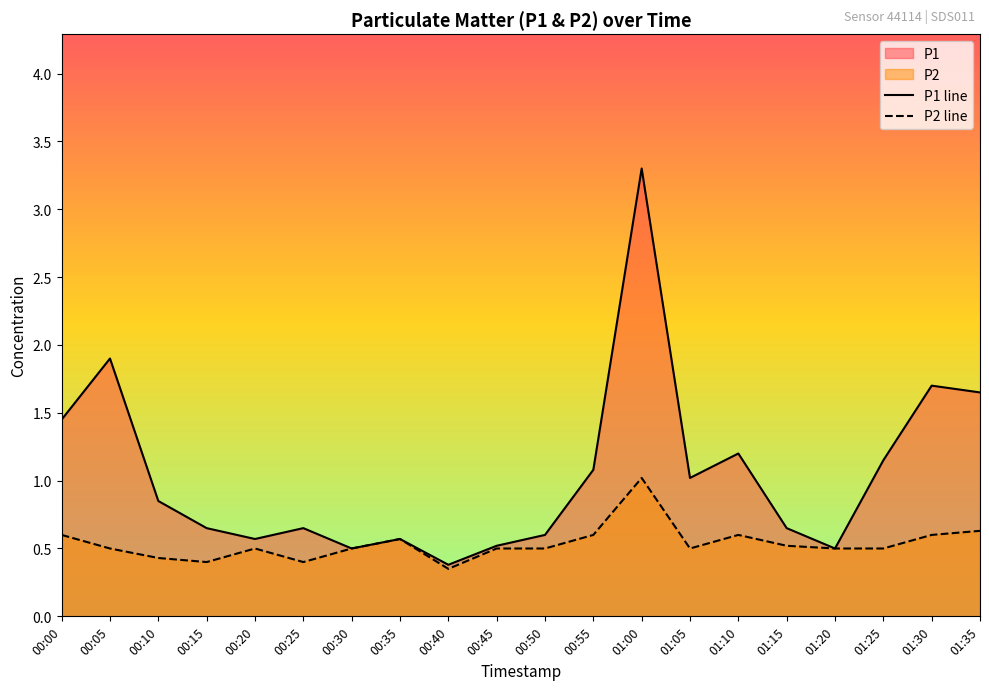

What position from the left is 00:30?

7